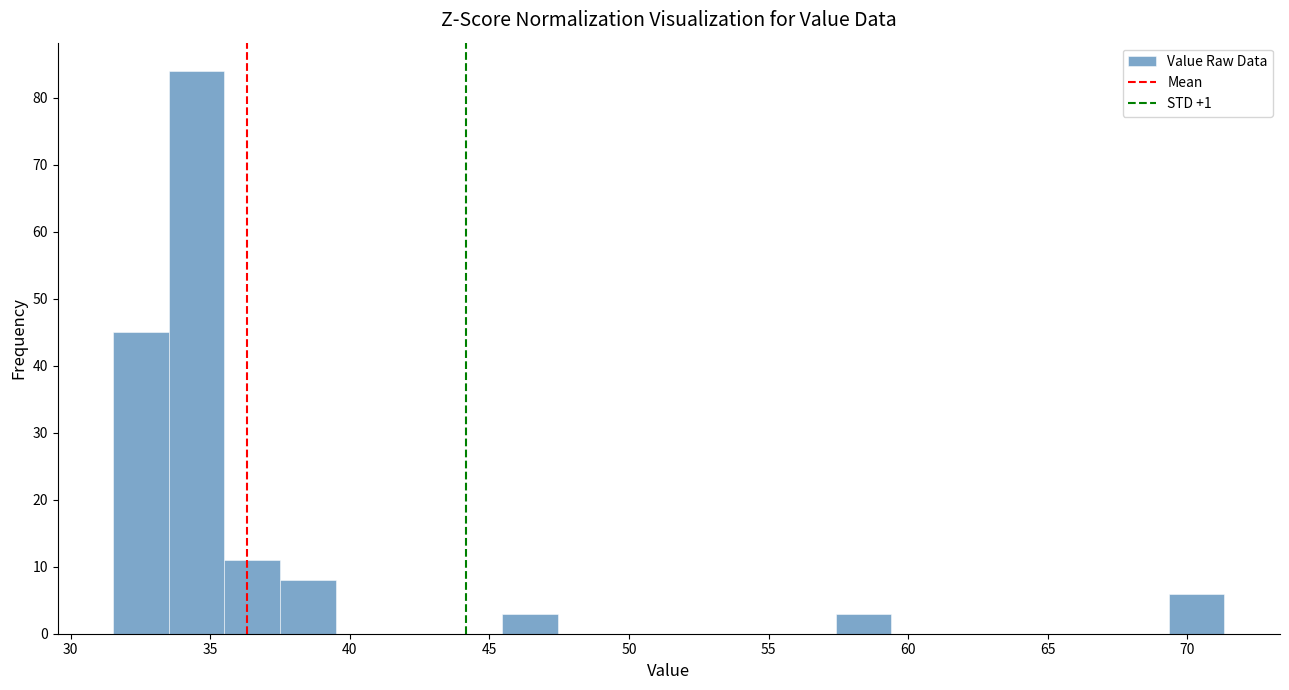

Around what value on the x-axis is the tallest bar? Give the approximate position of its centre, as read against the axis.

34.5